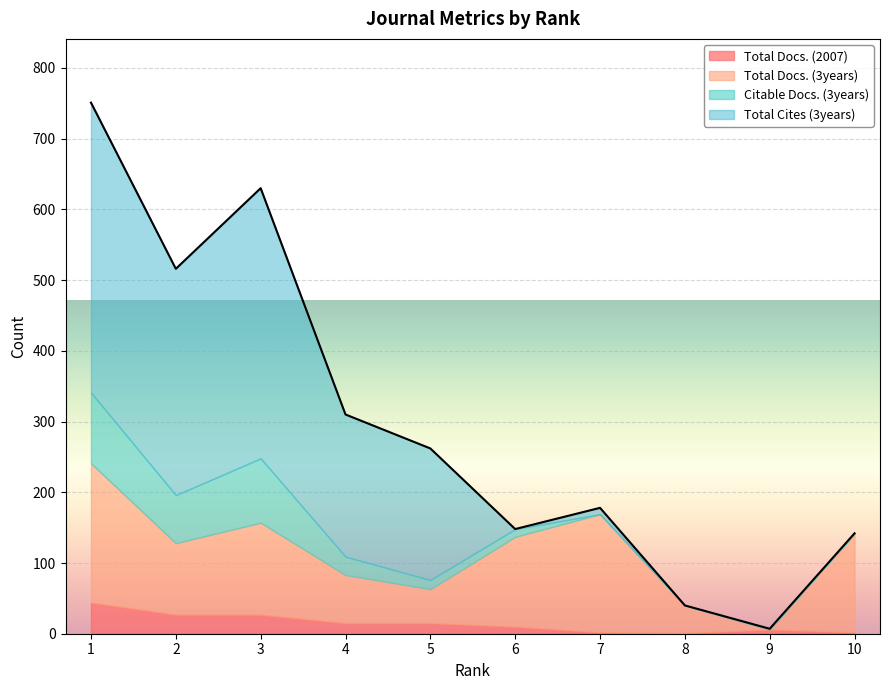

Which series changed the most between 4 and 9?

Total Cites (3years)